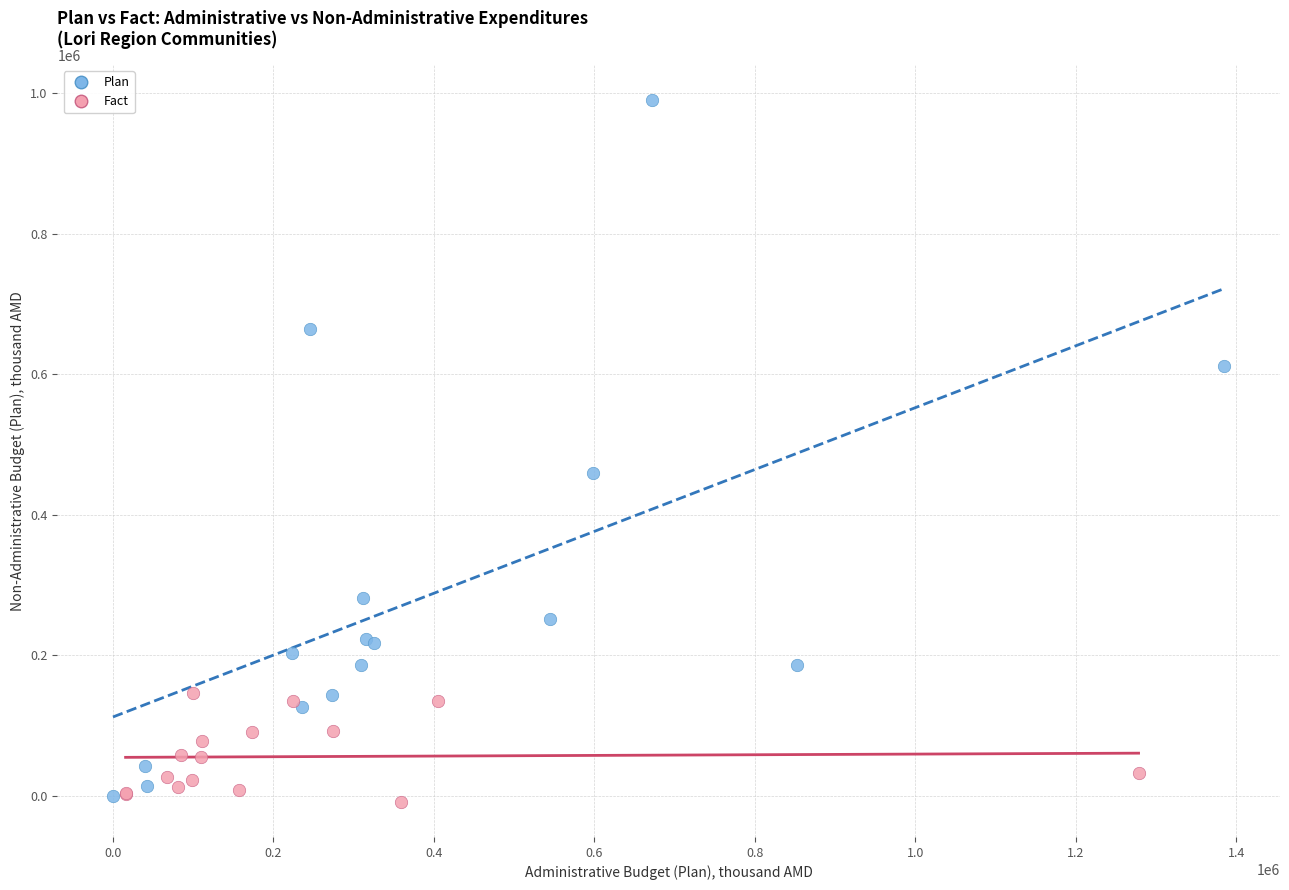

What are all the series names shown in the legend?

Plan, Fact